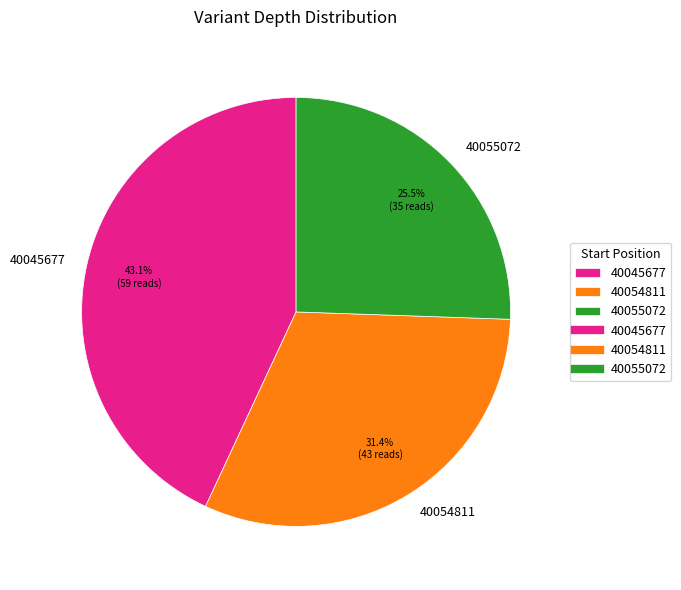

What is the largest slice in the pie chart?

40045677